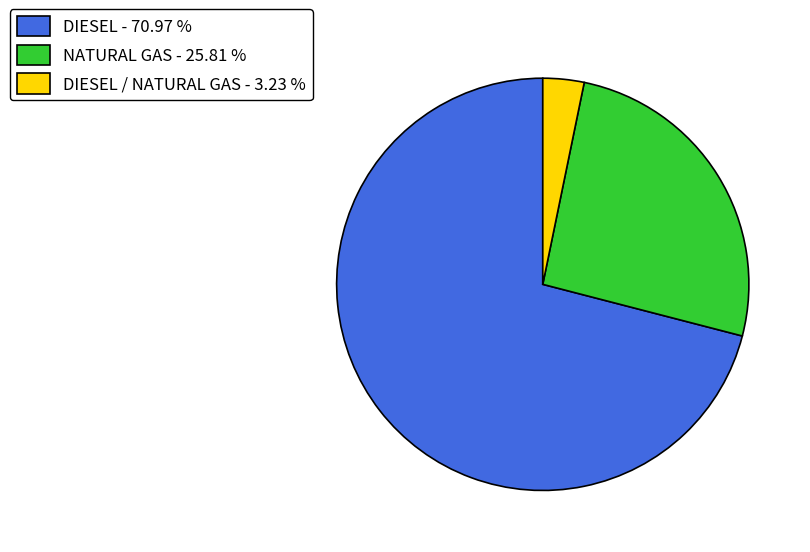

Rank the categories by value from lowest to highest.

DIESEL / NATURAL GAS - 3.23 %, NATURAL GAS - 25.81 %, DIESEL - 70.97 %